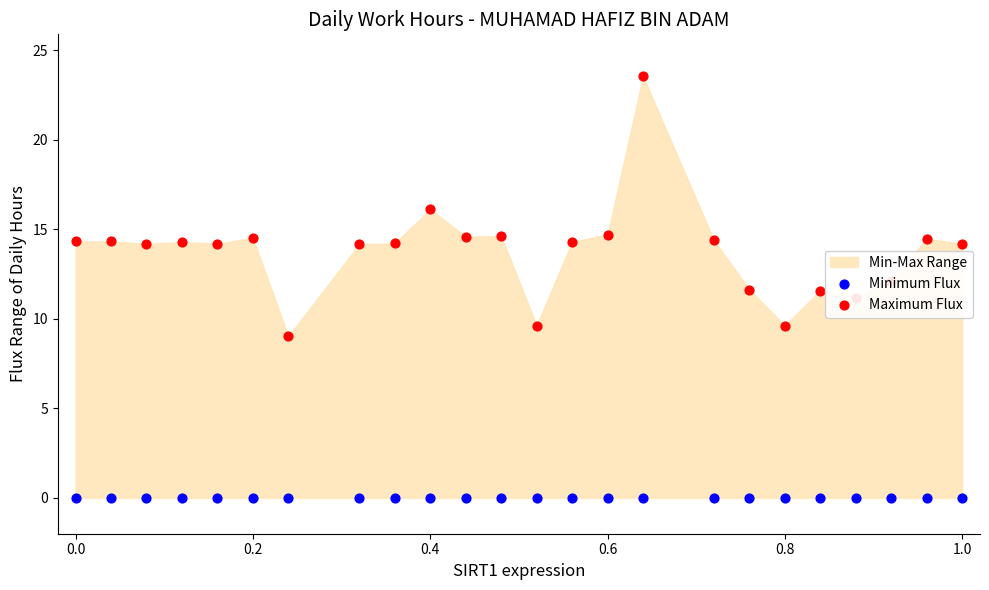

At how many categories does at least one series exceed 22?

1